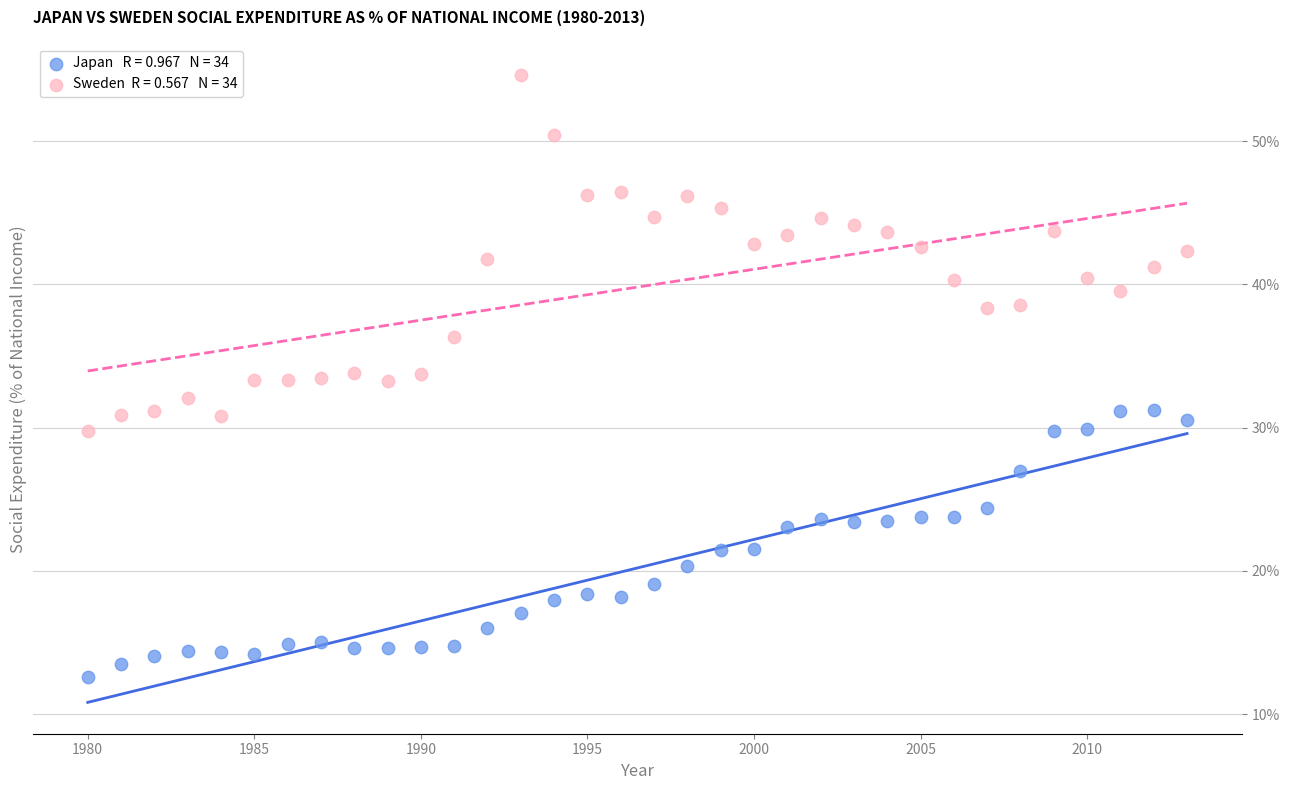

Across all data points, what is the range of X values (max minus min)?

33.0